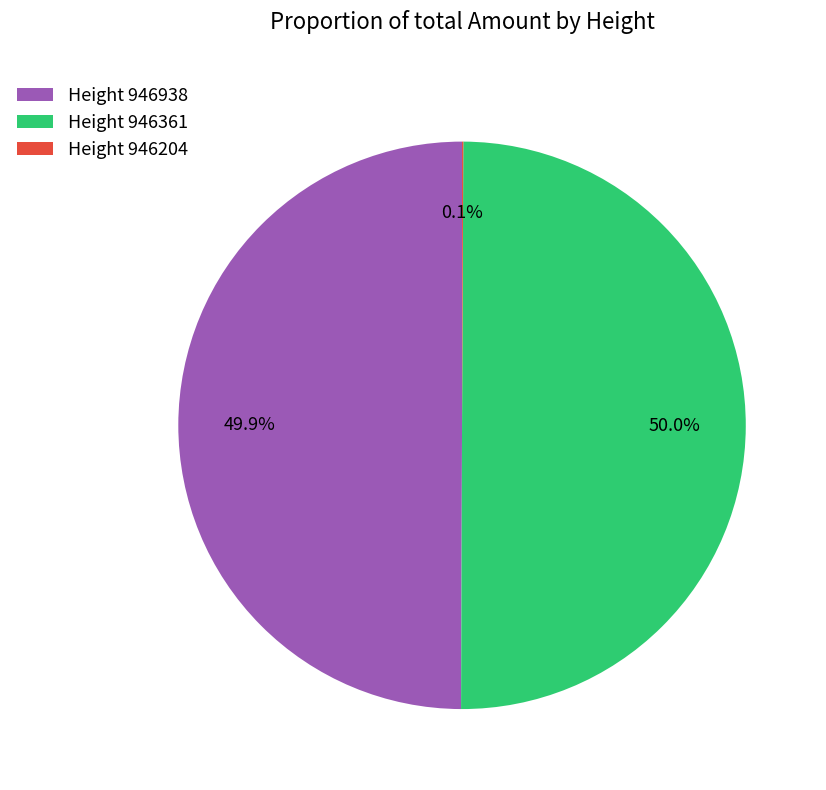

To the nearest percent, what is the difference between the largest and smallest slice percentages?

50%